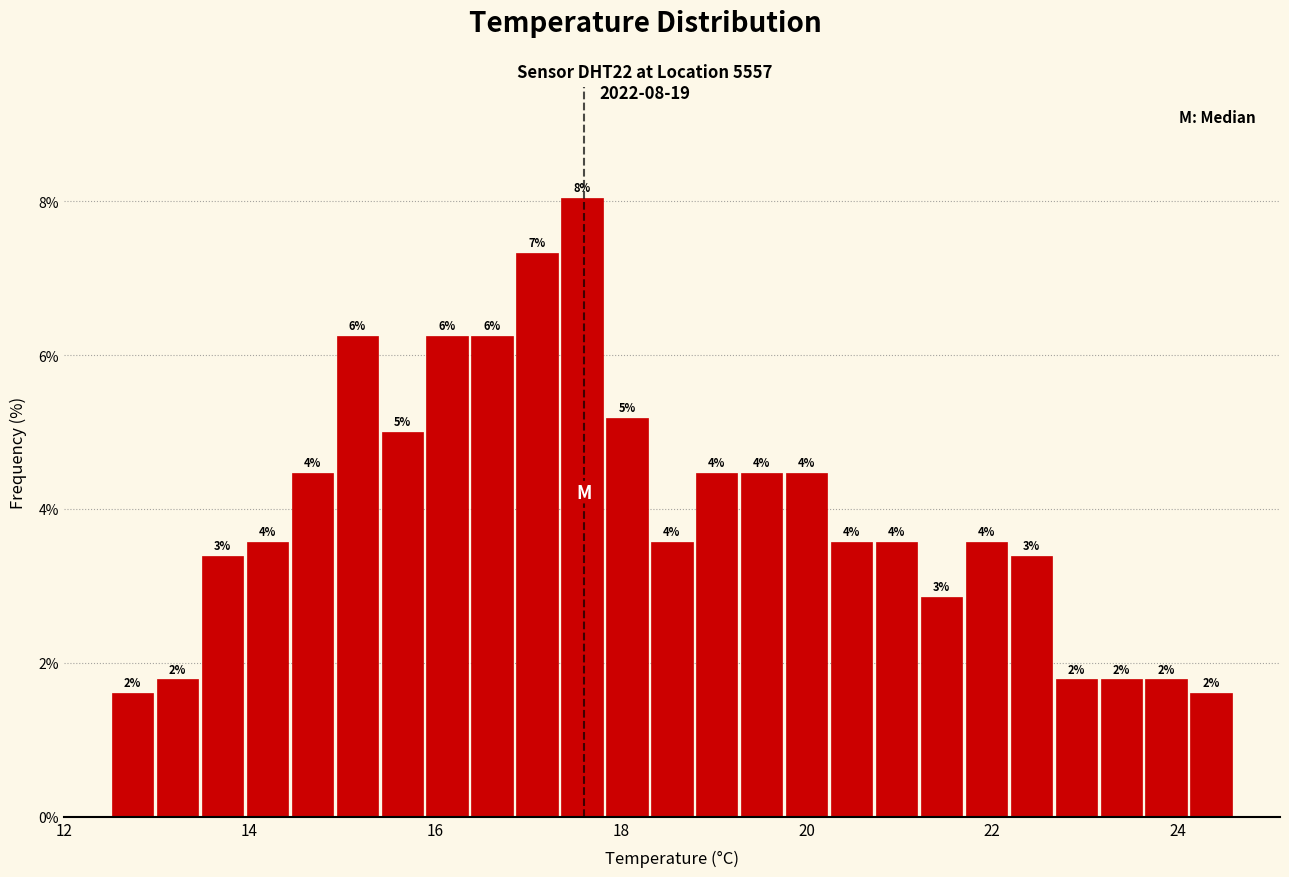

Read against the x-axis, roughly where is the centre of the tallest bar?

17.6